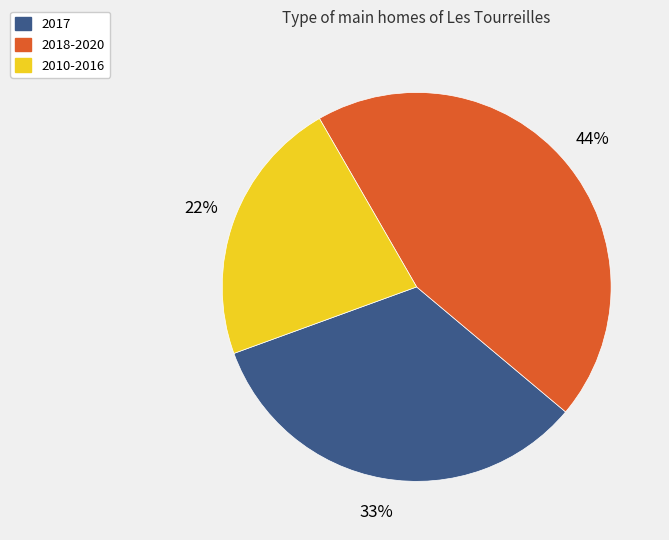

Combined, do 2010-2016 and 2017 account for over 50%?

Yes